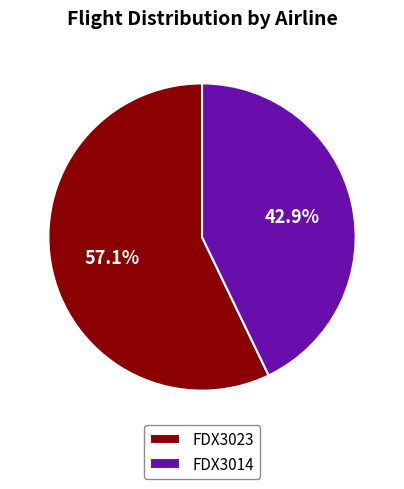

What percentage is NOT represented by FDX3023?

42.9%